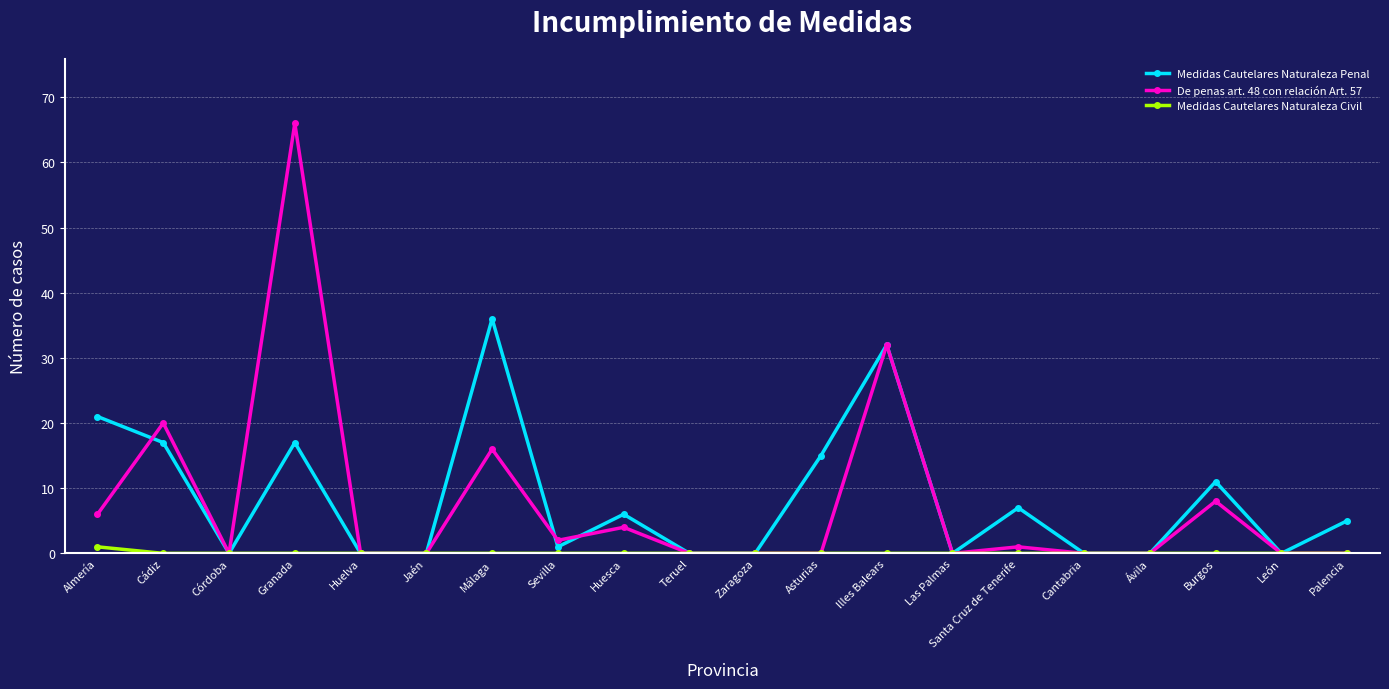

Is the value of Medidas Cautelares Naturaleza Civil at Córdoba greater than the value of De penas art. 48 con relación Art. 57 at Málaga?

No